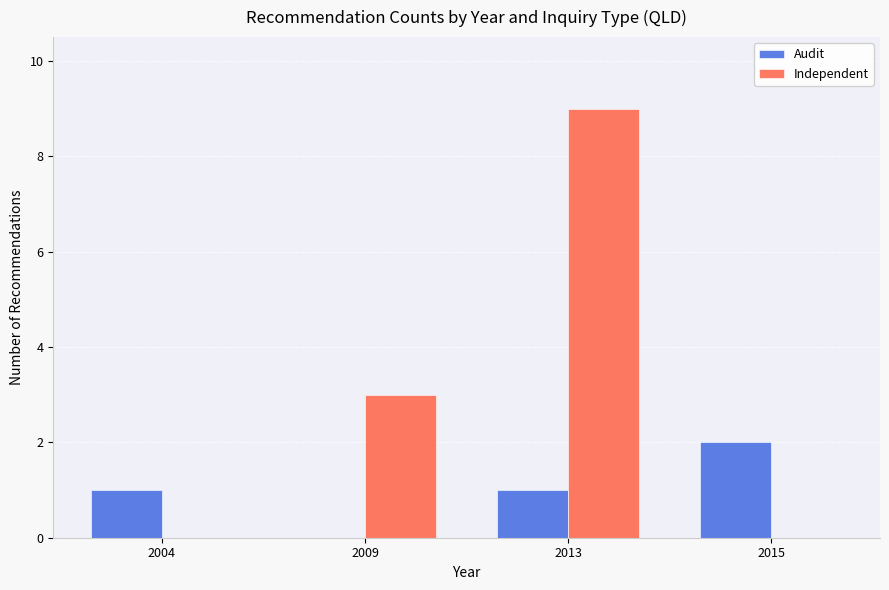

What are all the series names shown in the legend?

Audit, Independent